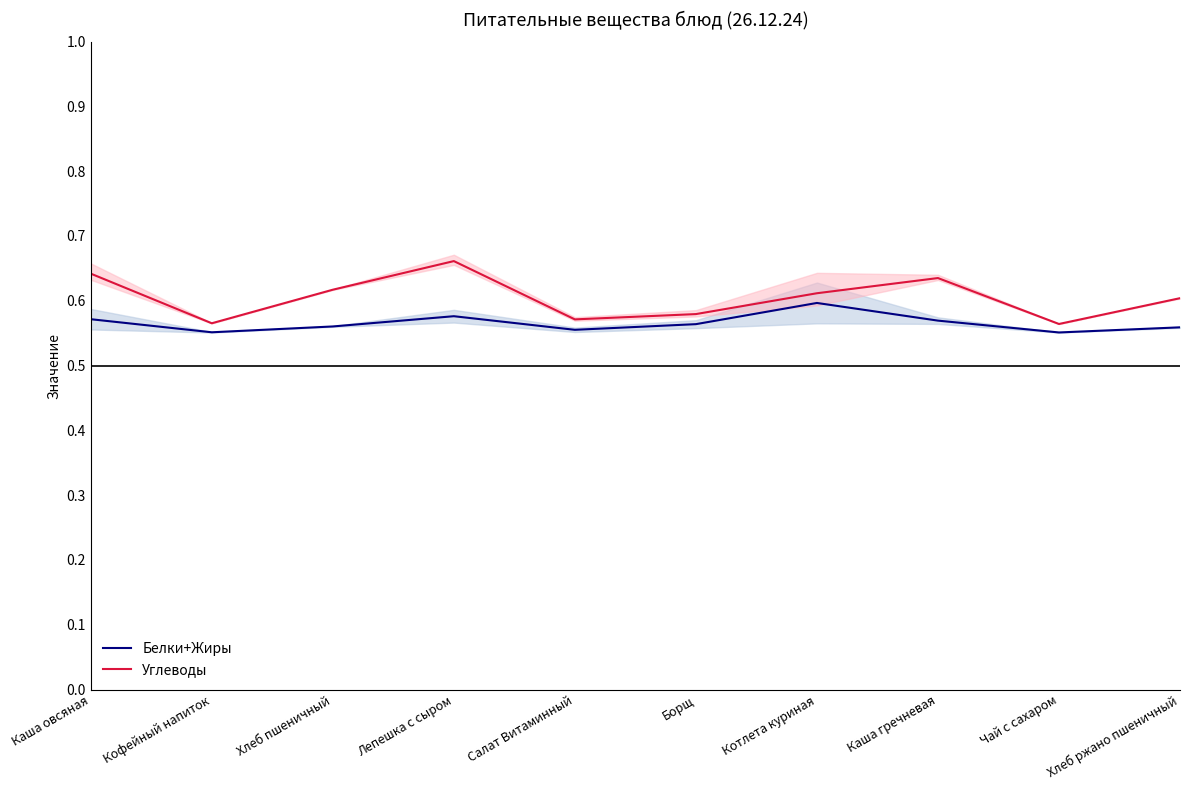

True or false: Углеводы has a value of 0.6 at Хлеб пшеничный.

True